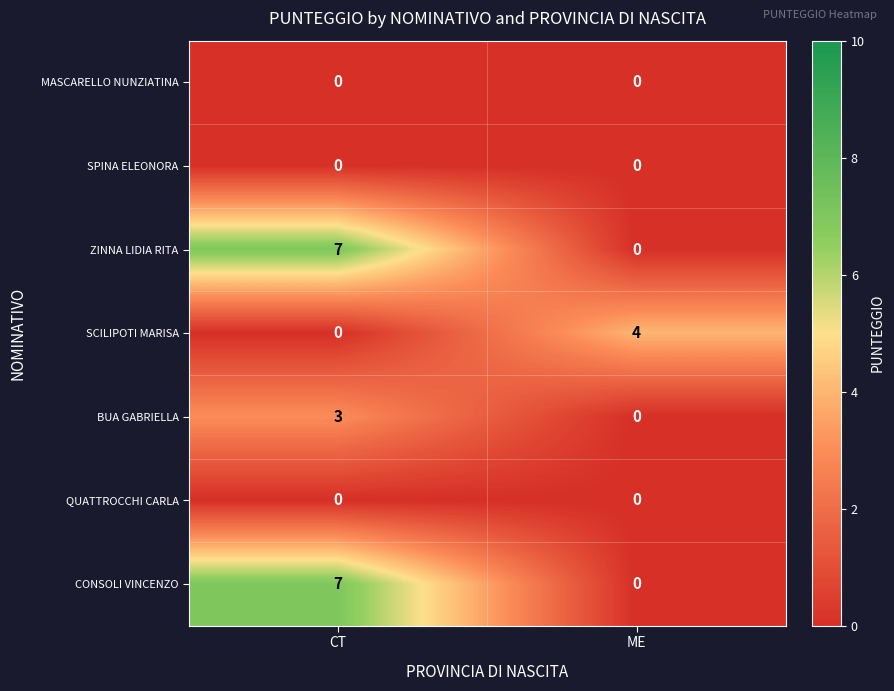

What is the difference between the highest and lowest values at CT?

7